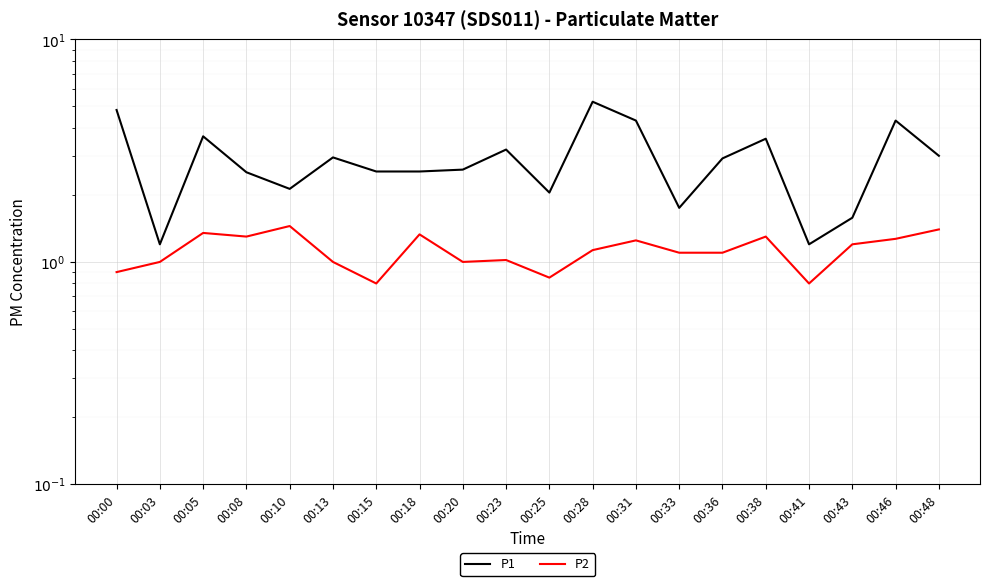

What is the sum of all P1 values?

58.2